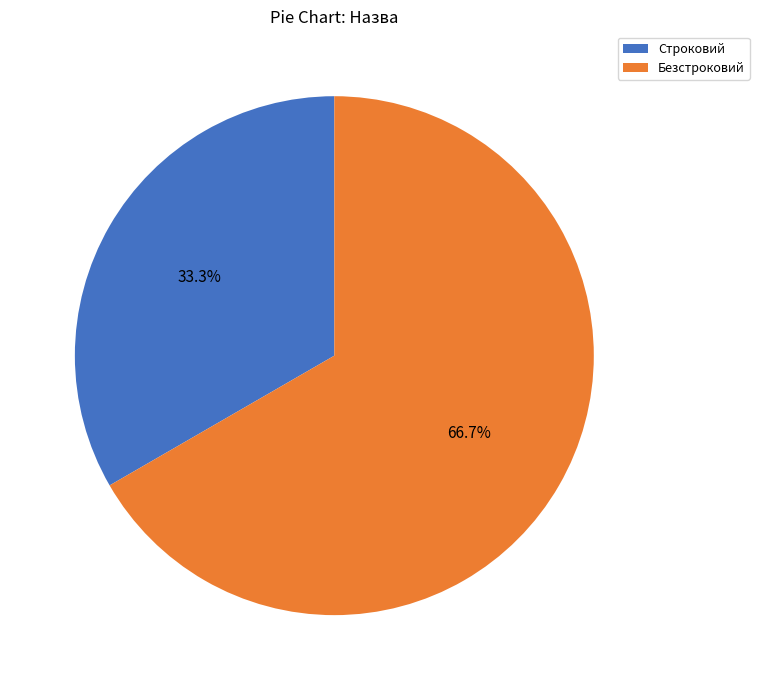

Combined, what portion of the pie is Строковий and Безстроковий?

100.0%